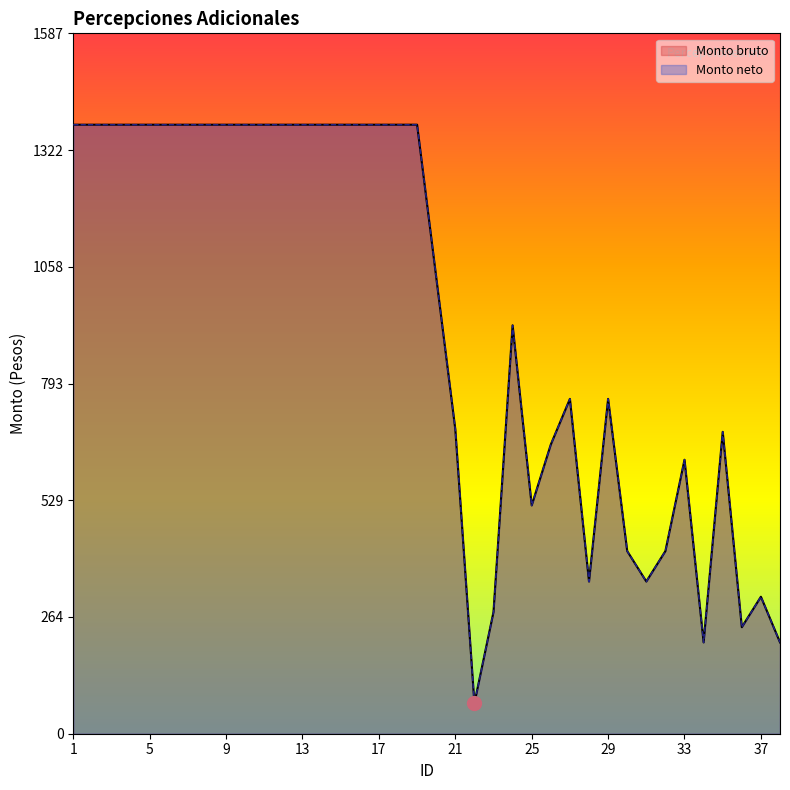

Which has a higher value, 35 or 11?

11